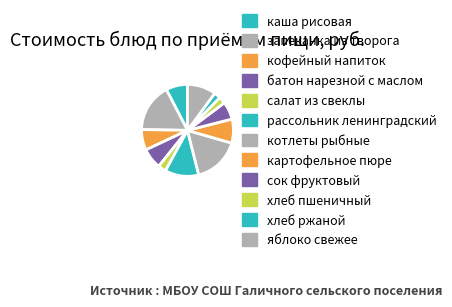

How many slices are in this pie chart?

12